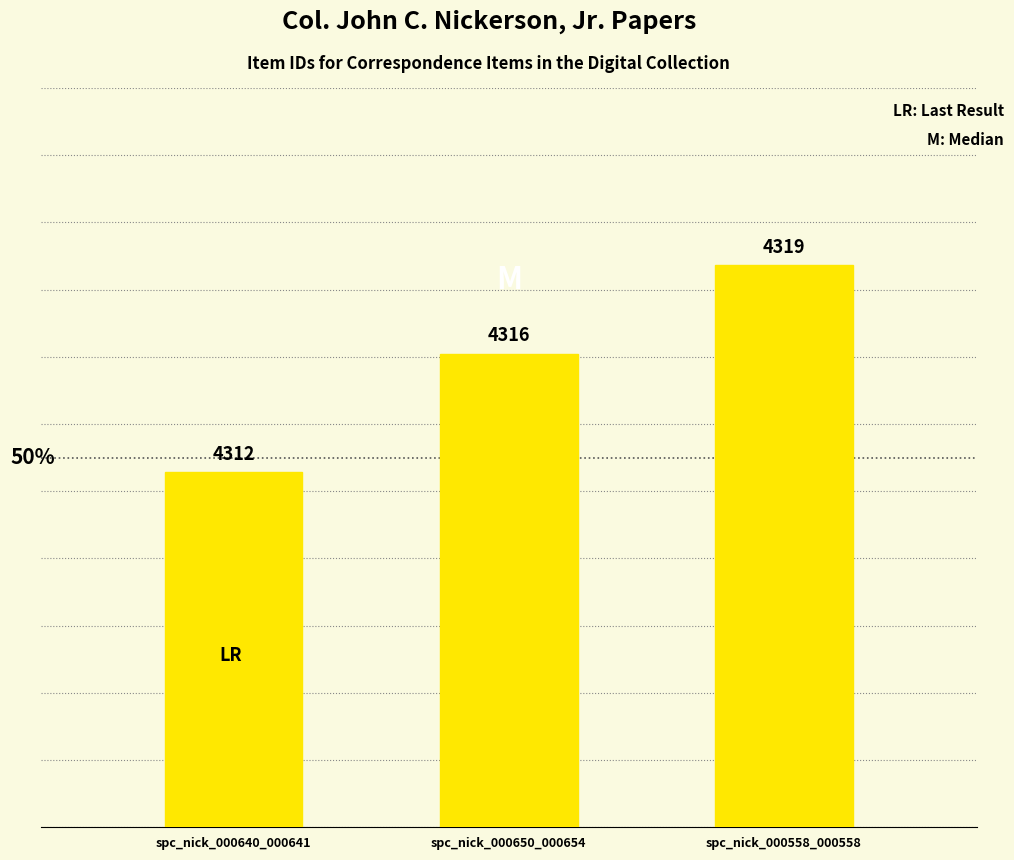

Reading left to right, extract all data points from this chart.

spc_nick_000640_000641=4312	spc_nick_000650_000654=4316	spc_nick_000558_000558=4319